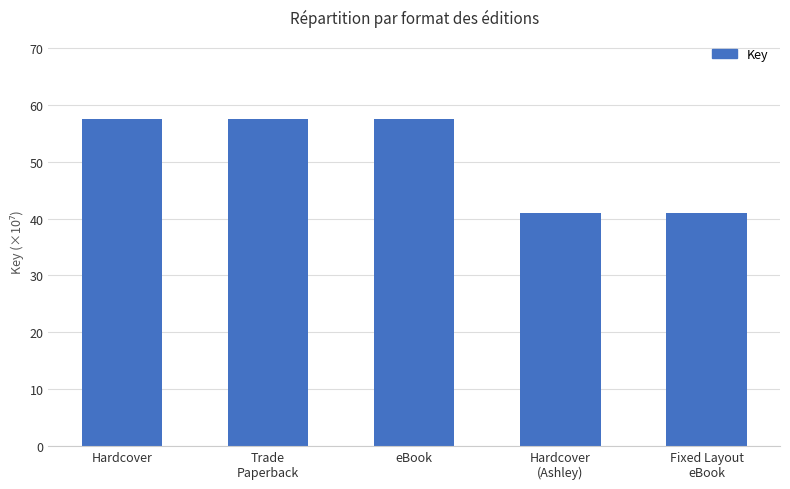

Reading left to right, list all the values displayed in this chart.

Hardcover=57.6	Trade
Paperback=57.6	eBook=57.6	Hardcover
(Ashley)=41.0	Fixed Layout
eBook=41.0